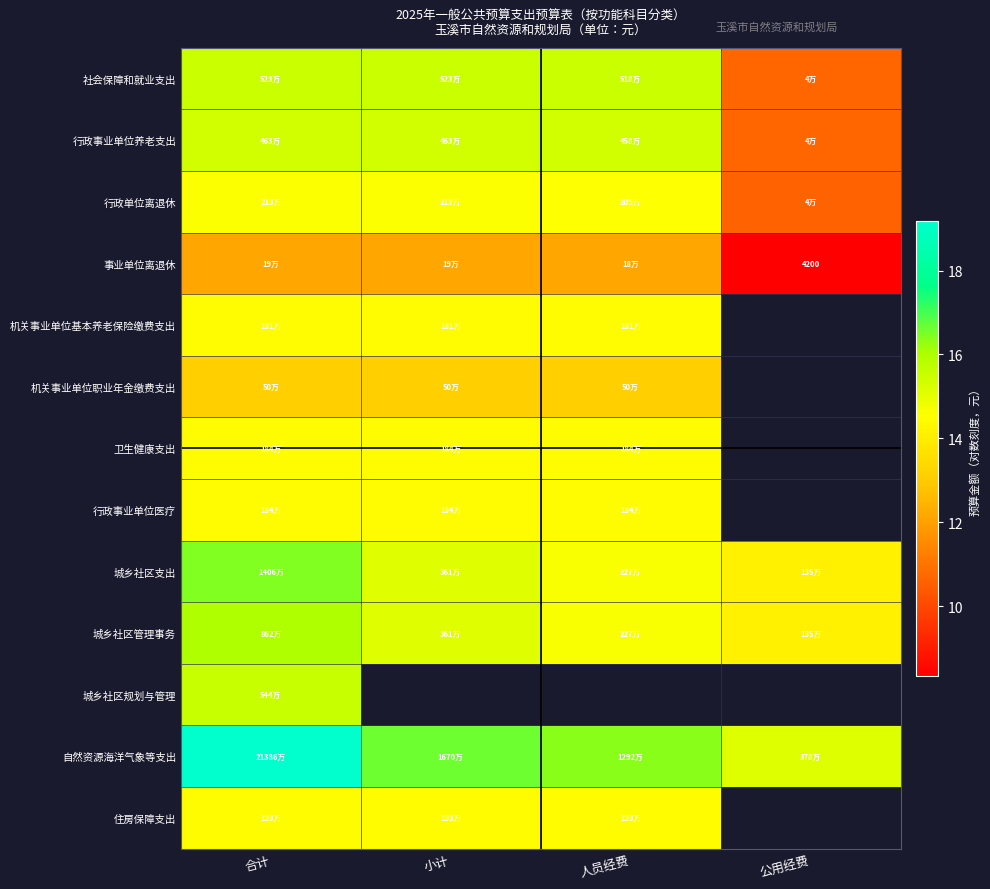

How many distinct data groups are displayed?

13